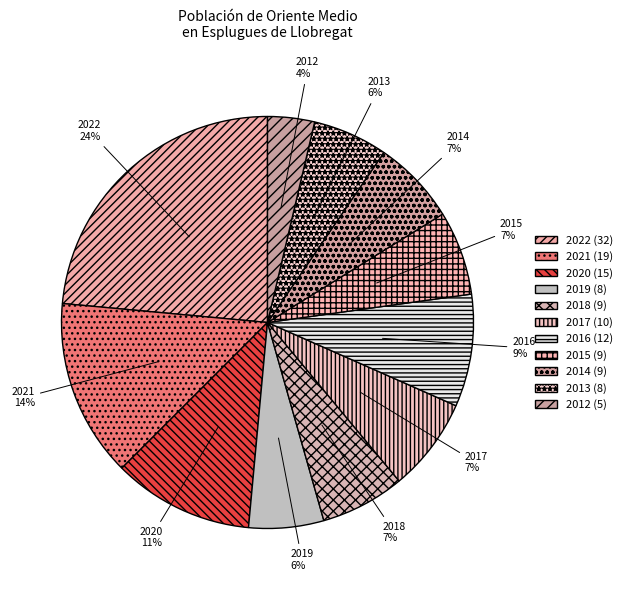

Between 2012 and 2014, which is larger?

2014